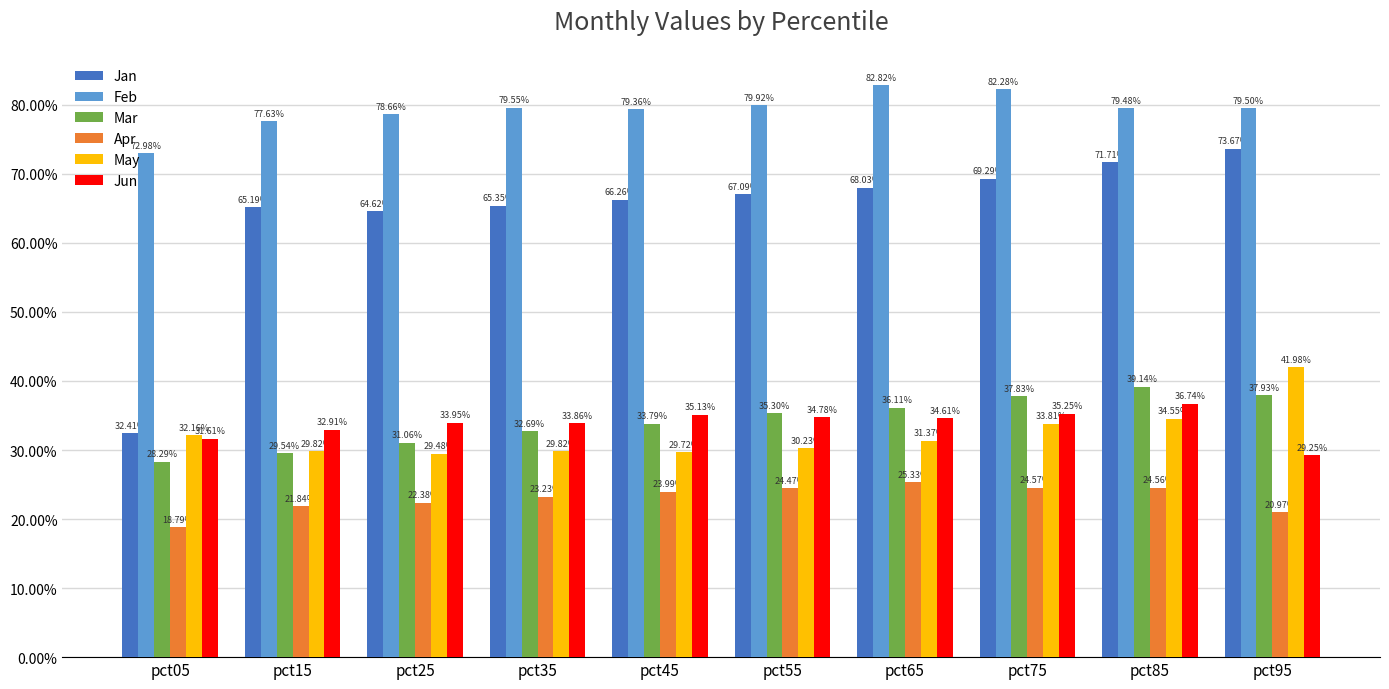

Reading left to right, what are all the values shown in this chart?

Jan: pct05=0.3	pct15=0.7	pct25=0.6	pct35=0.7	pct45=0.7	pct55=0.7	pct65=0.7	pct75=0.7	pct85=0.7	pct95=0.7
Feb: pct05=0.7	pct15=0.8	pct25=0.8	pct35=0.8	pct45=0.8	pct55=0.8	pct65=0.8	pct75=0.8	pct85=0.8	pct95=0.8
Mar: pct05=0.3	pct15=0.3	pct25=0.3	pct35=0.3	pct45=0.3	pct55=0.4	pct65=0.4	pct75=0.4	pct85=0.4	pct95=0.4
Apr: pct05=0.2	pct15=0.2	pct25=0.2	pct35=0.2	pct45=0.2	pct55=0.2	pct65=0.3	pct75=0.2	pct85=0.2	pct95=0.2
May: pct05=0.3	pct15=0.3	pct25=0.3	pct35=0.3	pct45=0.3	pct55=0.3	pct65=0.3	pct75=0.3	pct85=0.3	pct95=0.4
Jun: pct05=0.3	pct15=0.3	pct25=0.3	pct35=0.3	pct45=0.4	pct55=0.3	pct65=0.3	pct75=0.4	pct85=0.4	pct95=0.3